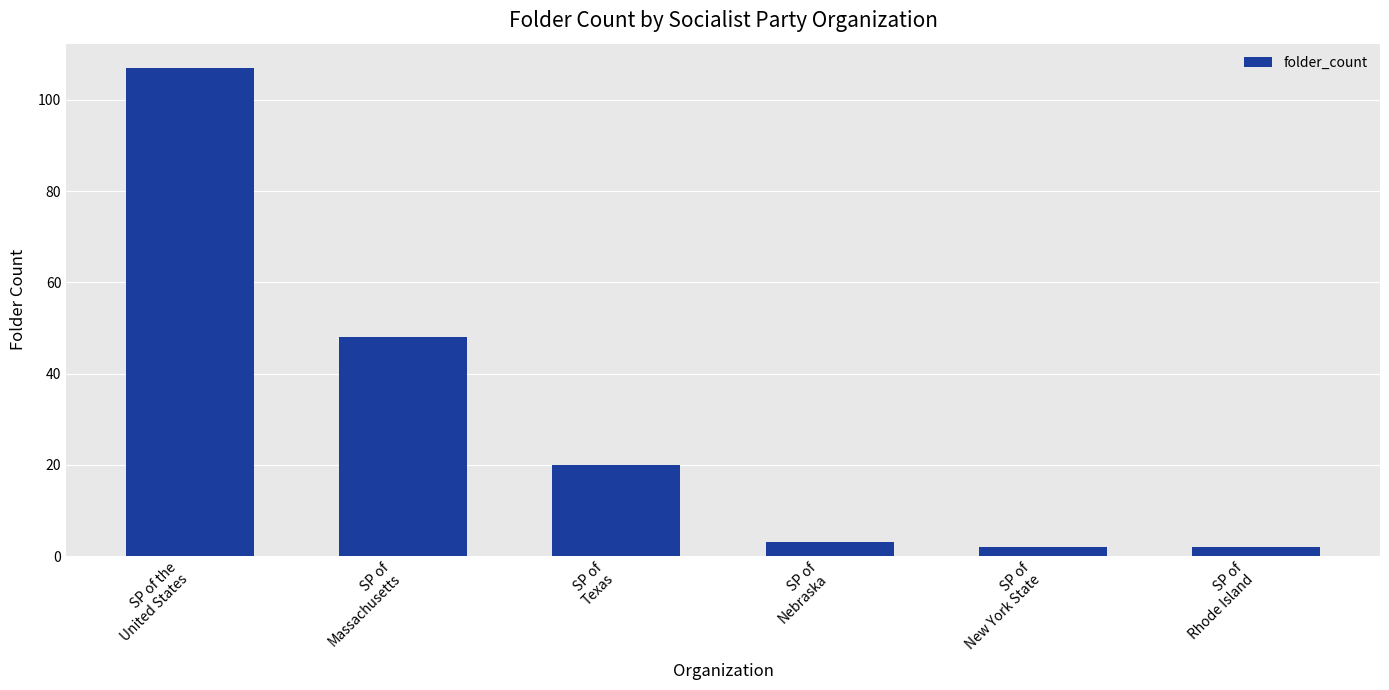

What is the average value?

30